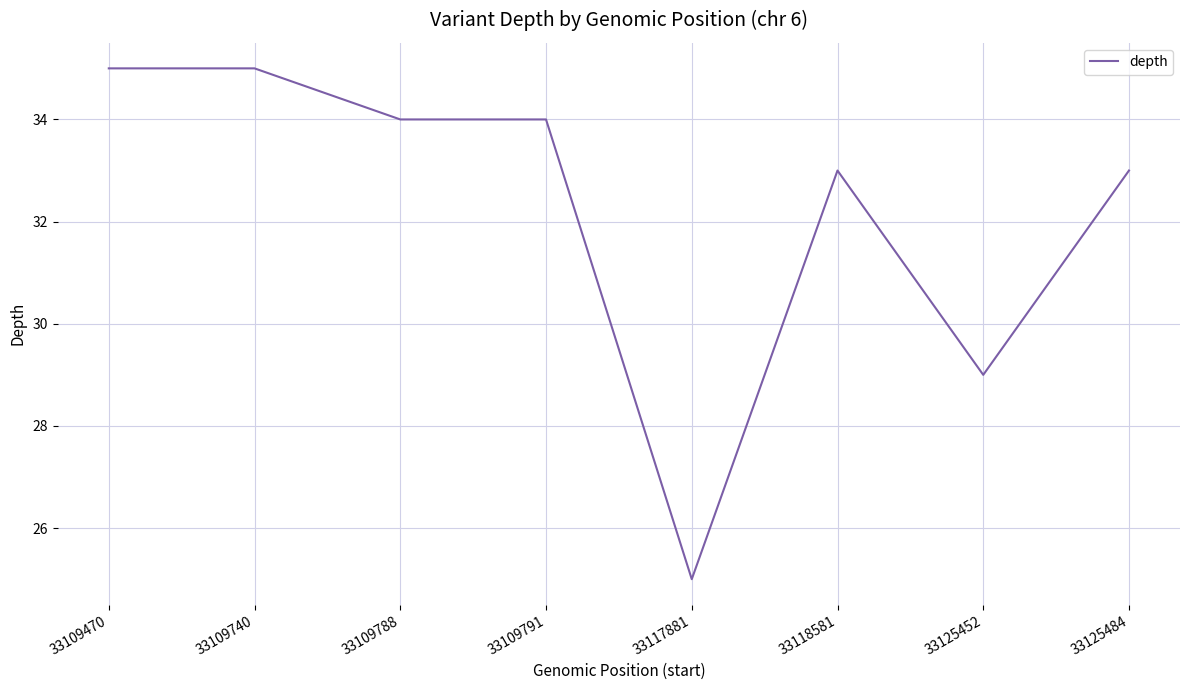

Where is the data nearest to the value 30?

33125452